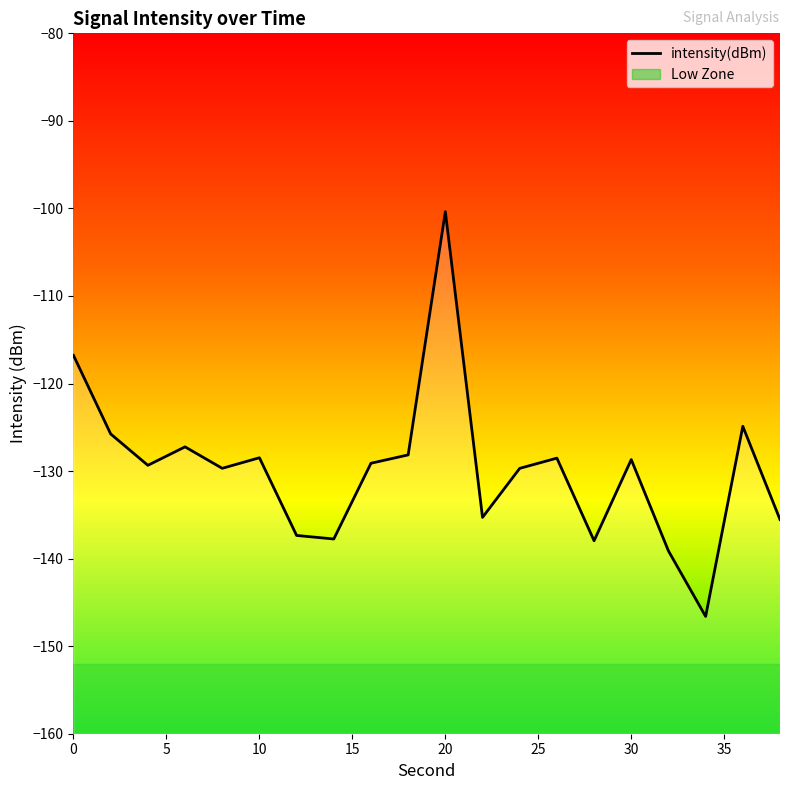

How many points are lower than both their immediate neighbors (excluding endpoints)?

6